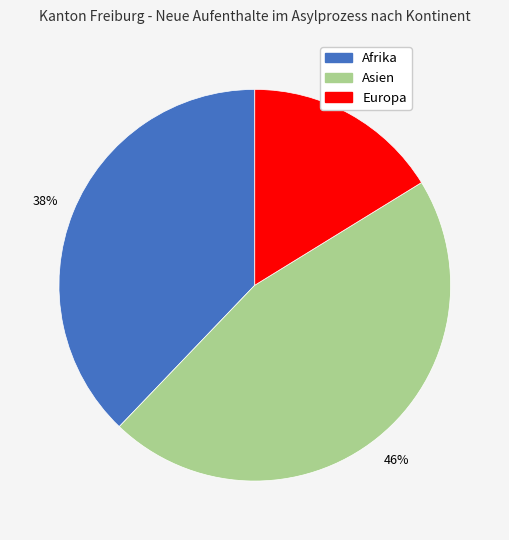

To the nearest percent, what is the difference between the largest and smallest slice percentages?

30%